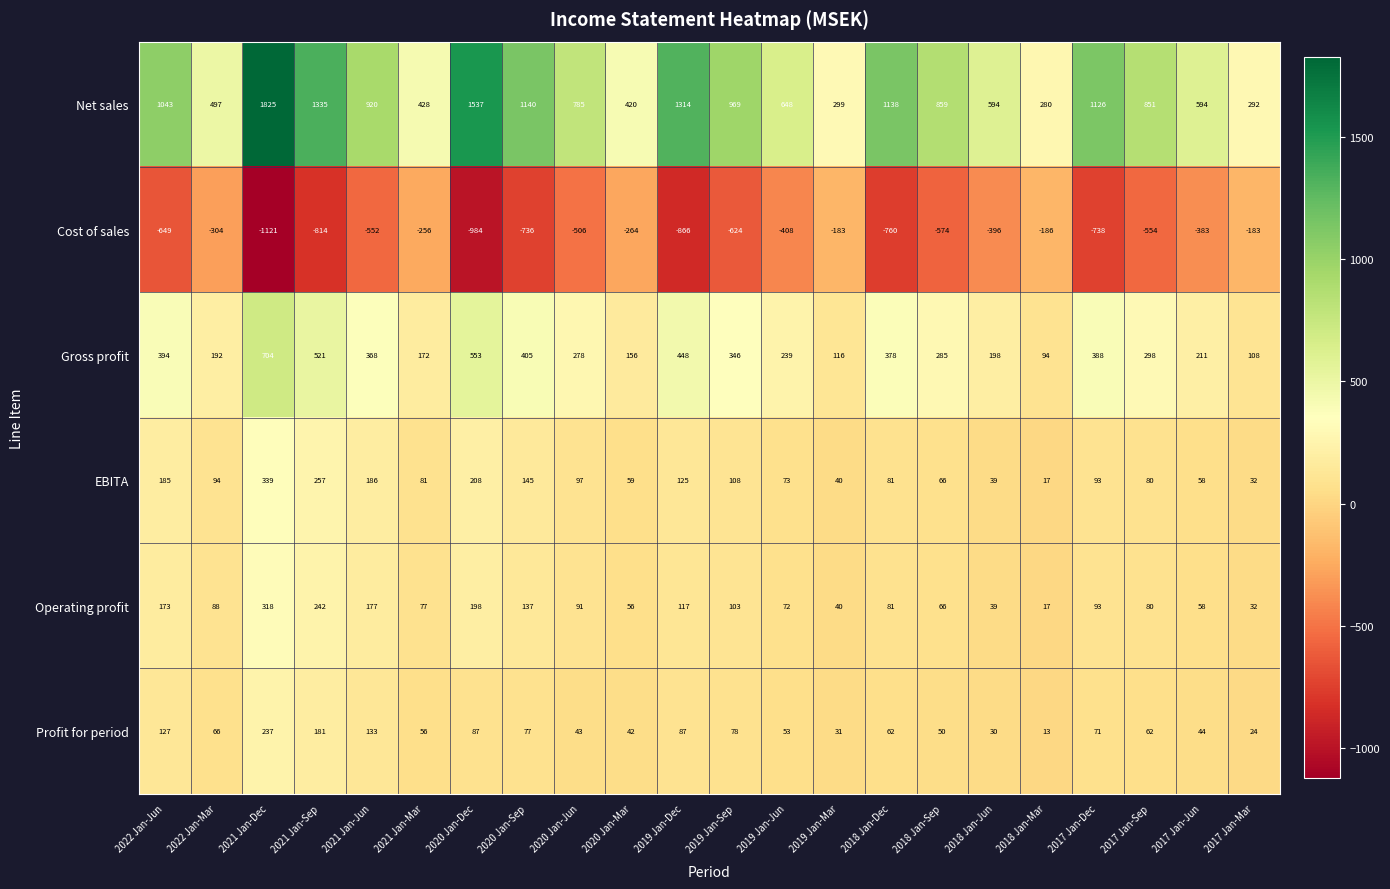

Is it true that Cost of sales equals -1052 at 2022 Jan-Jun?

False